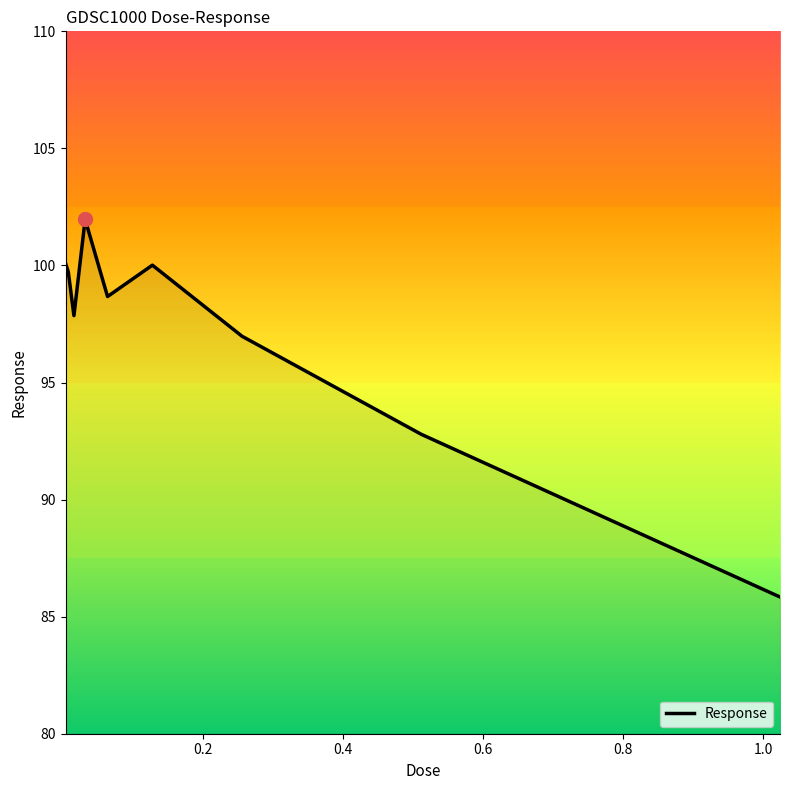

True or false: there are more than 0 points higher than both neighbors.

True